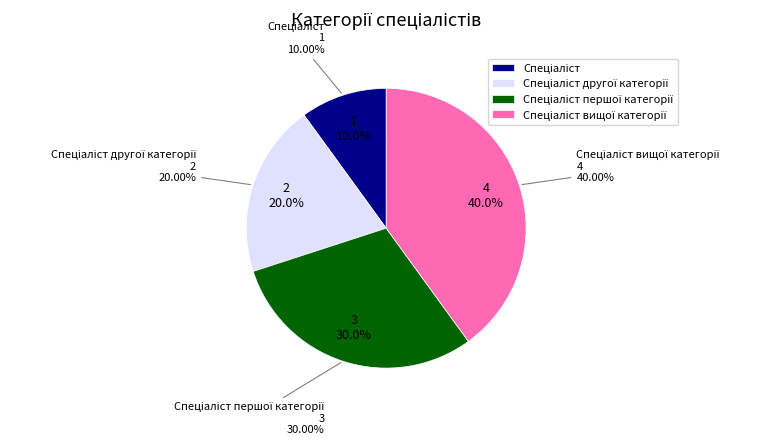

What percentage is the Спеціаліст slice, to the nearest percent?

10%